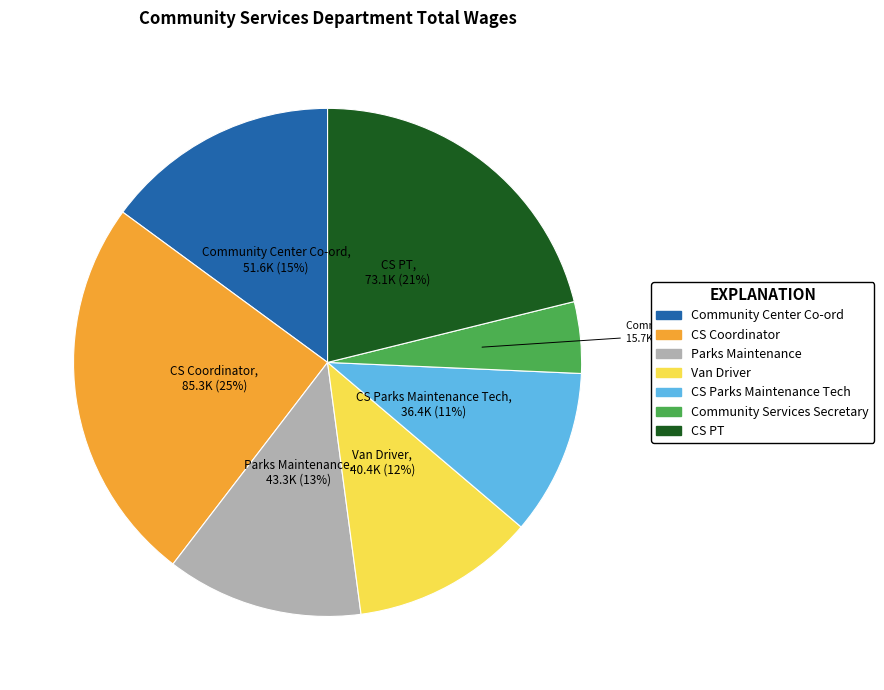

How many slices are in this pie chart?

7